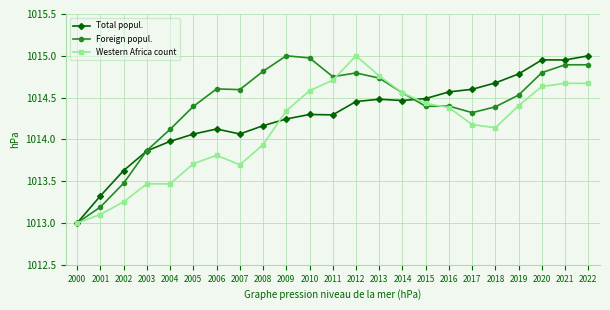

True or false: Western Africa count has more than 0 interior local peaks.

True